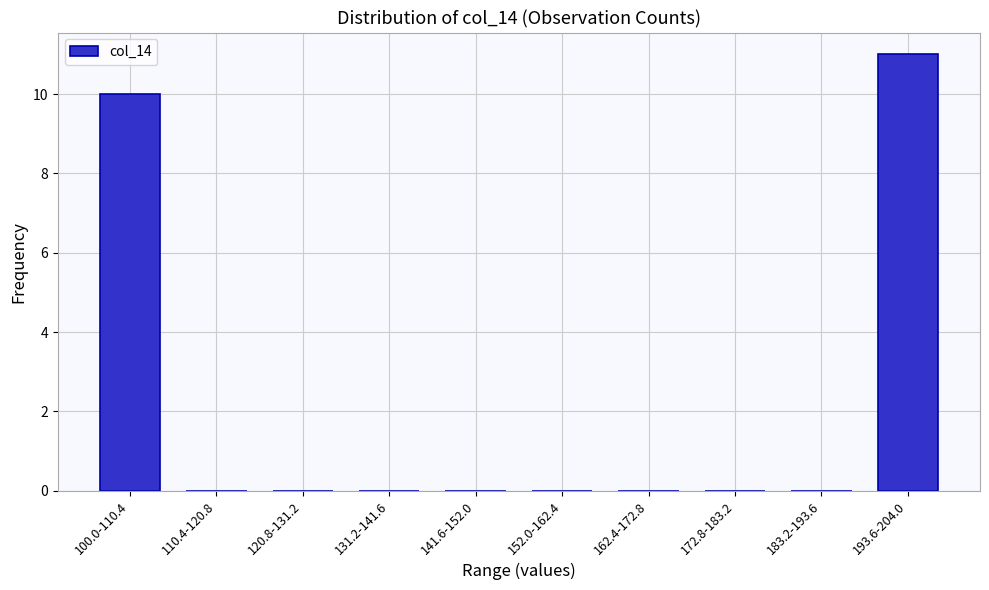

Reading left to right, list all the values displayed in this chart.

100.0-110.4=10	110.4-120.8=0	120.8-131.2=0	131.2-141.6=0	141.6-152.0=0	152.0-162.4=0	162.4-172.8=0	172.8-183.2=0	183.2-193.6=0	193.6-204.0=11